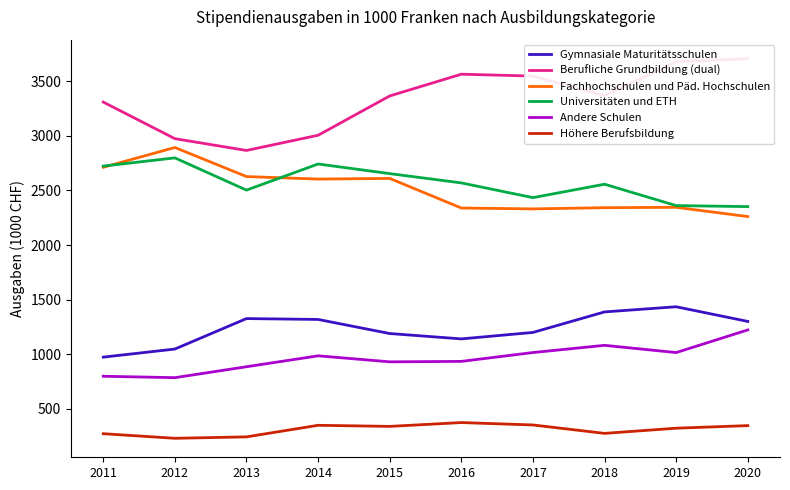

What is the sum of the Berufliche Grundbildung (dual) values at 2014 and 2012?

5979.0